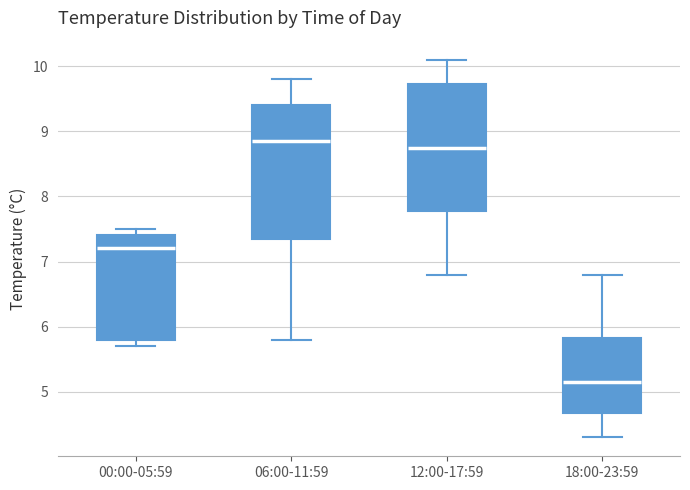

Reading left to right, read every box against the y-axis: the position of its median line, the range the box covers, and the ends of its whiskers. The values are not printed on the chart, so give them approximately, as read against the axis.

00:00-05:59: median 7.2, box 5.8 to 7.4, whiskers 5.7 to 7.5
06:00-11:59: median 8.9, box 7.4 to 9.4, whiskers 5.8 to 9.8
12:00-17:59: median 8.8, box 7.8 to 9.7, whiskers 6.8 to 10.1
18:00-23:59: median 5.2, box 4.7 to 5.8, whiskers 4.3 to 6.8